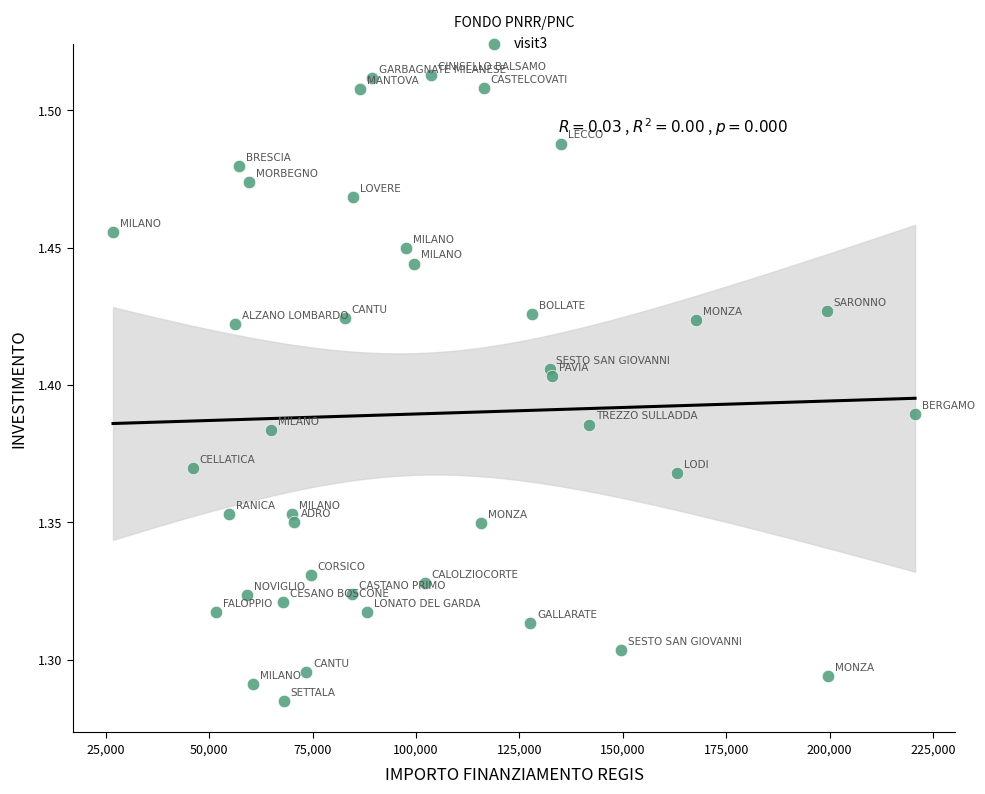

What is the range of X values (max minus min)?

193933.1